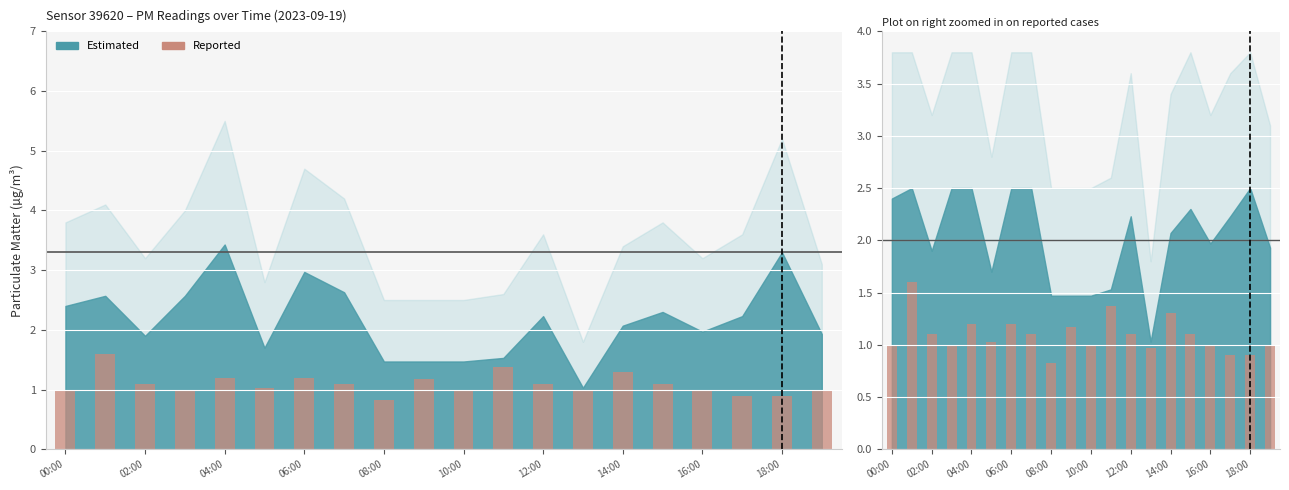

Does the chart contain any negative values?

No